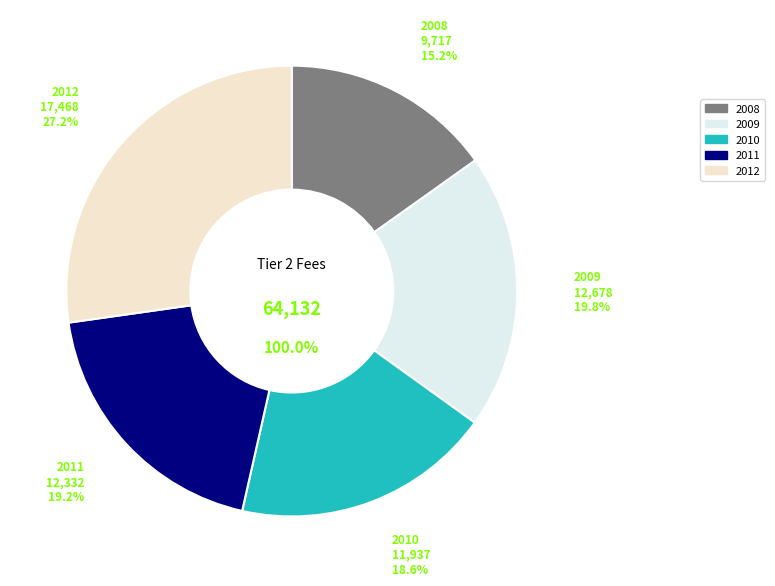

To the nearest percent, what is the difference between the 2010 and 2011 slice percentages?

1%